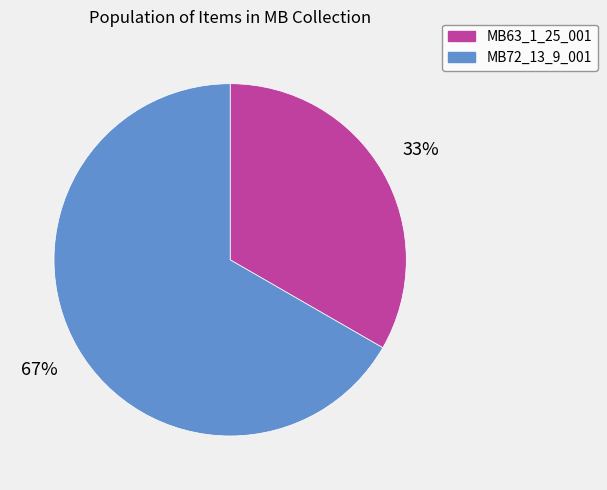

Does any single category account for the majority?

Yes